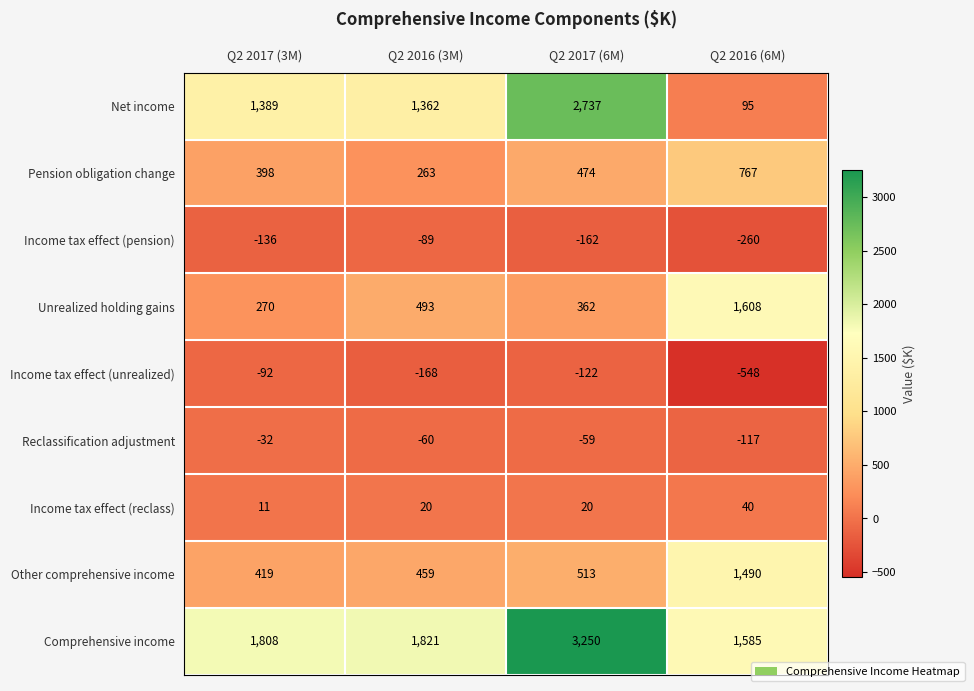

Where is Pension obligation change nearest to the value 515?

Q2 2017 (6M)